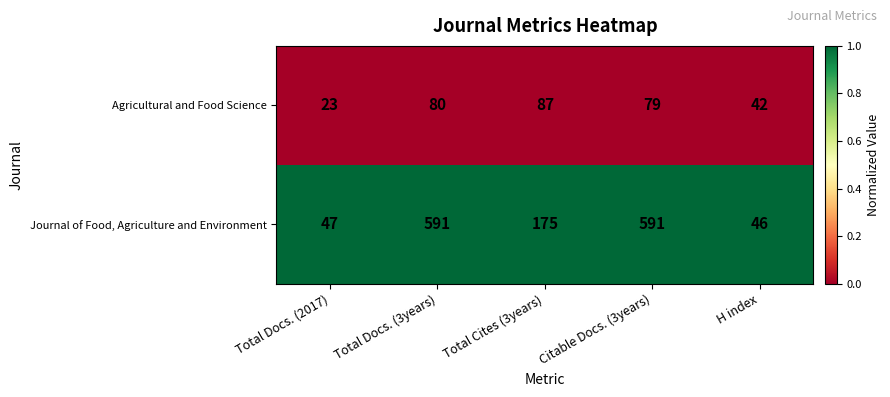

What is the average value of the Agricultural and Food Science series?

62